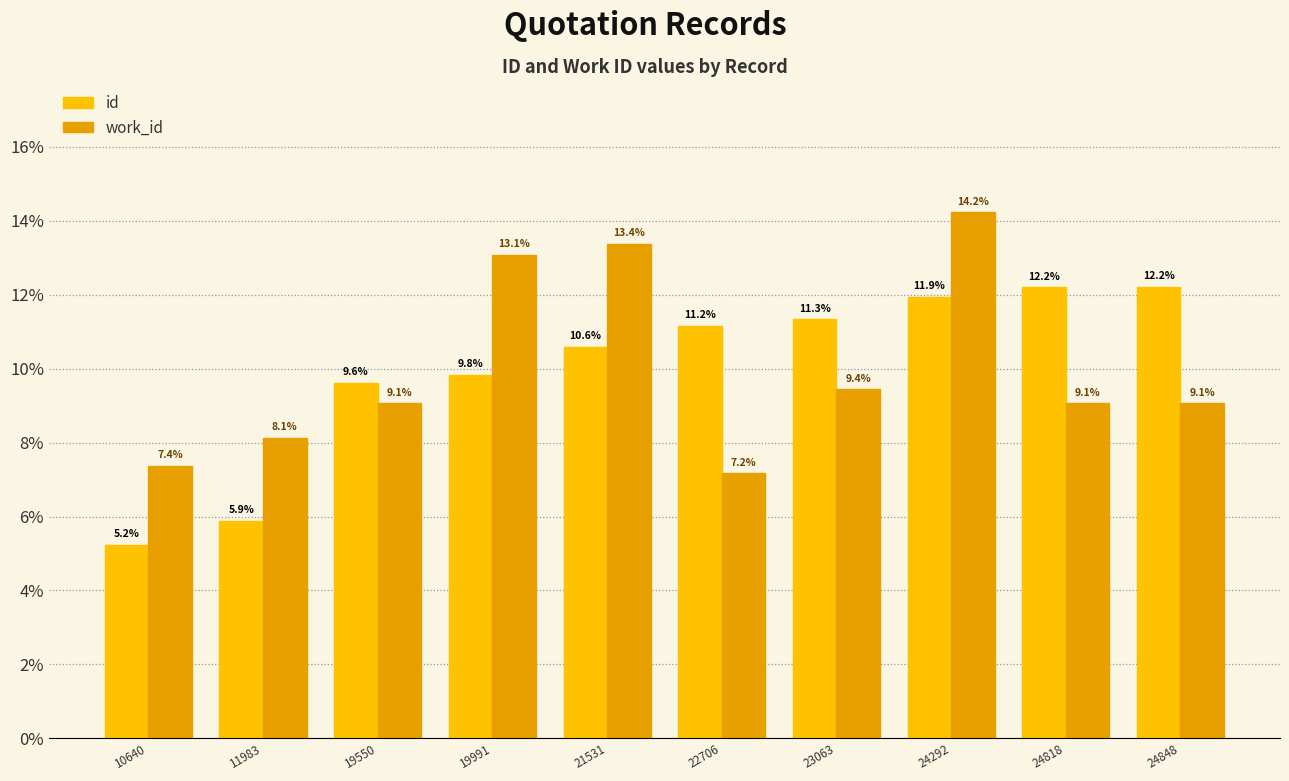

What is the value of the work_id bar at the 5th from the left?

13.4